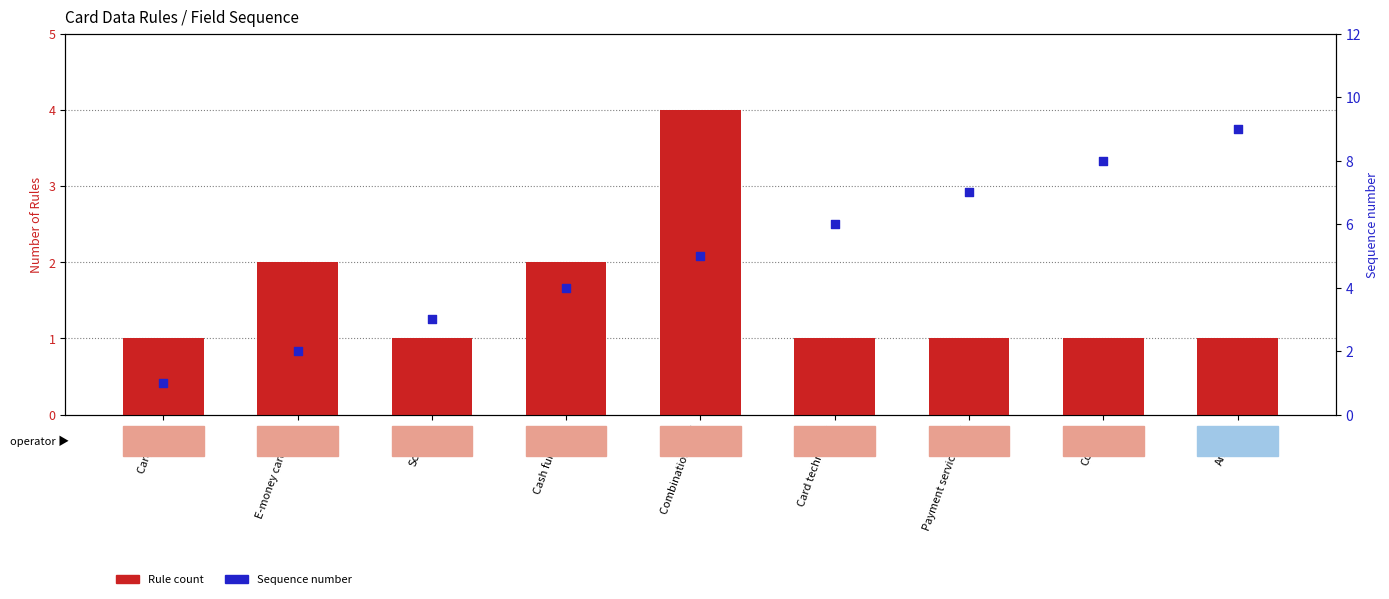

At which category is the sum across all series the highest?

Amount